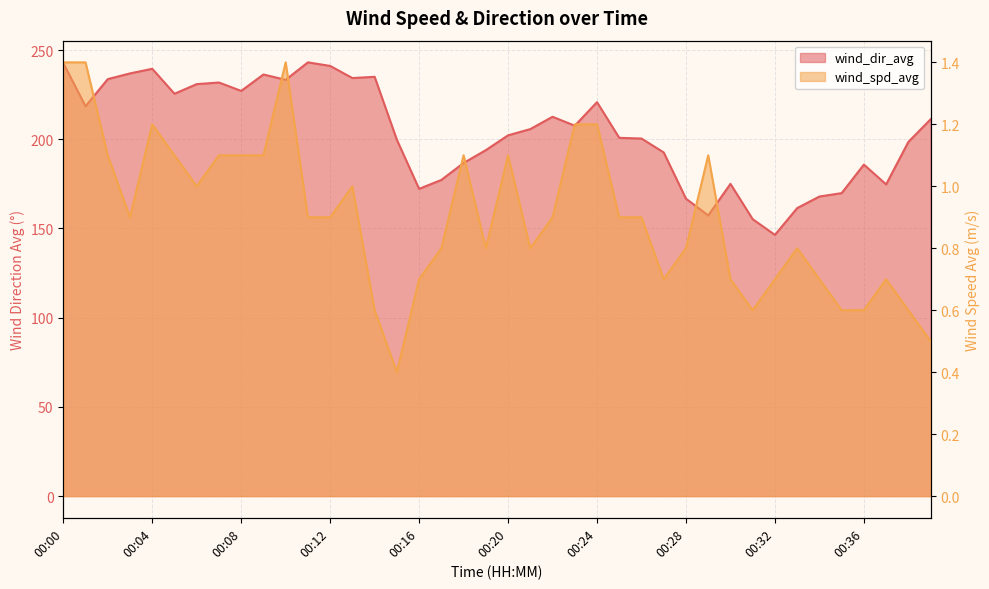

At which label does wind_dir_avg first exceed 205?

00:00